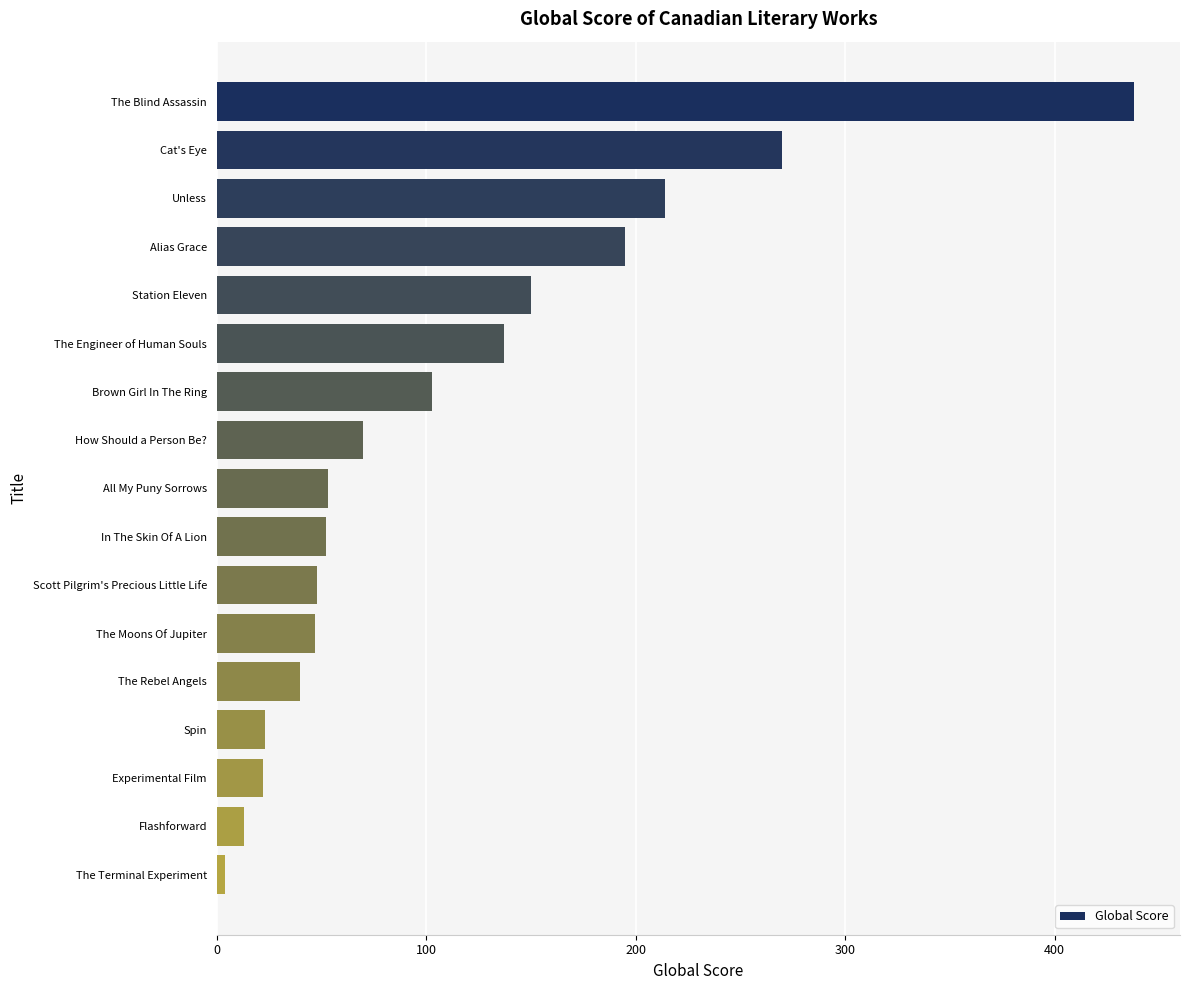

Does the chart contain stacked bars?

No